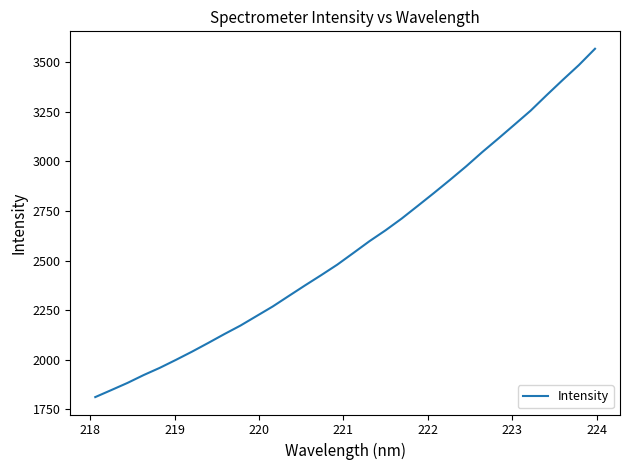

What is the minimum value shown in the chart?

1811.6